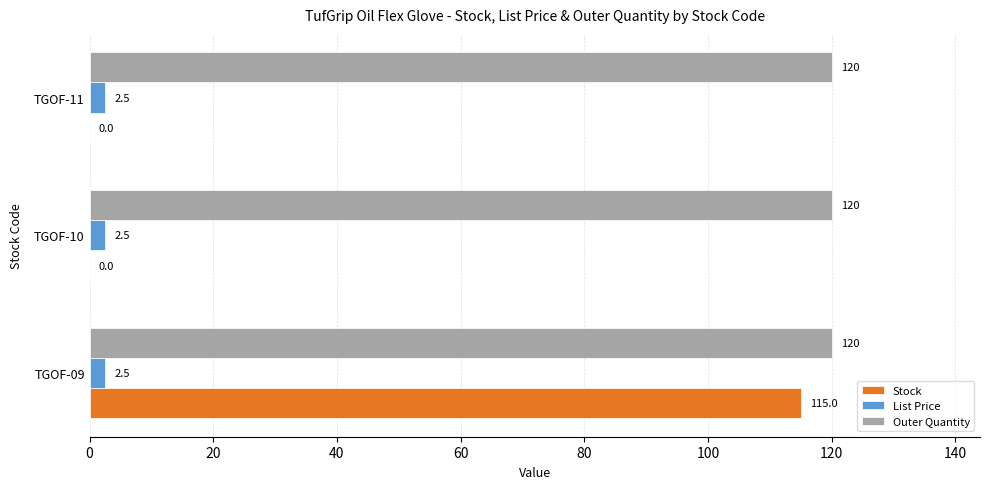

Which series has the largest total across all categories?

Outer Quantity